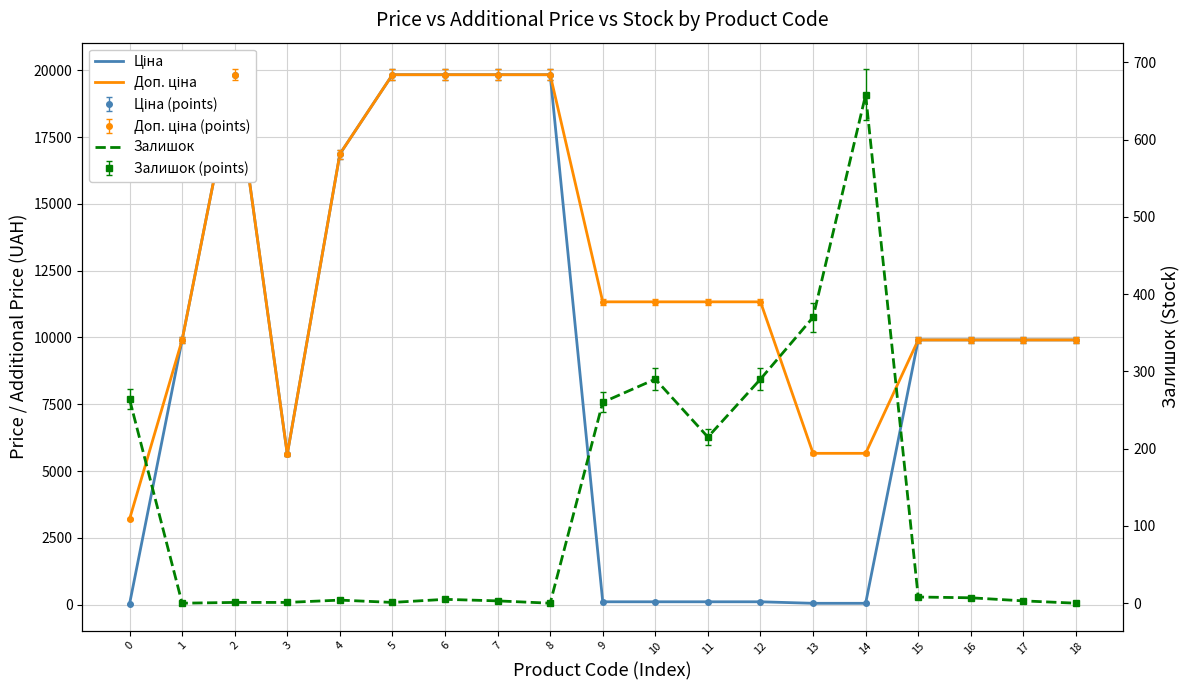

Does the chart have visible grid lines?

Yes